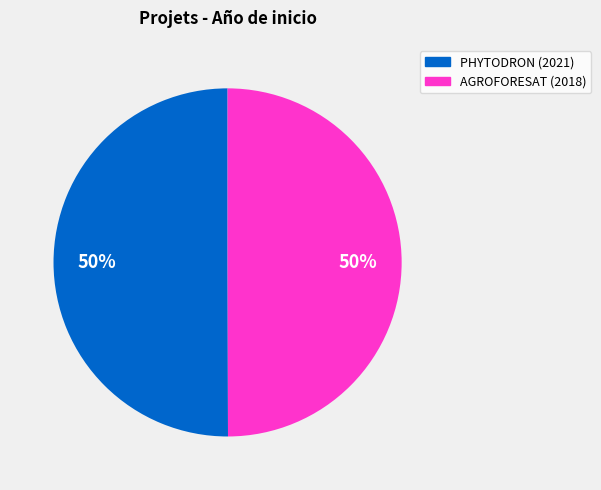

How many segments does this pie chart have?

2